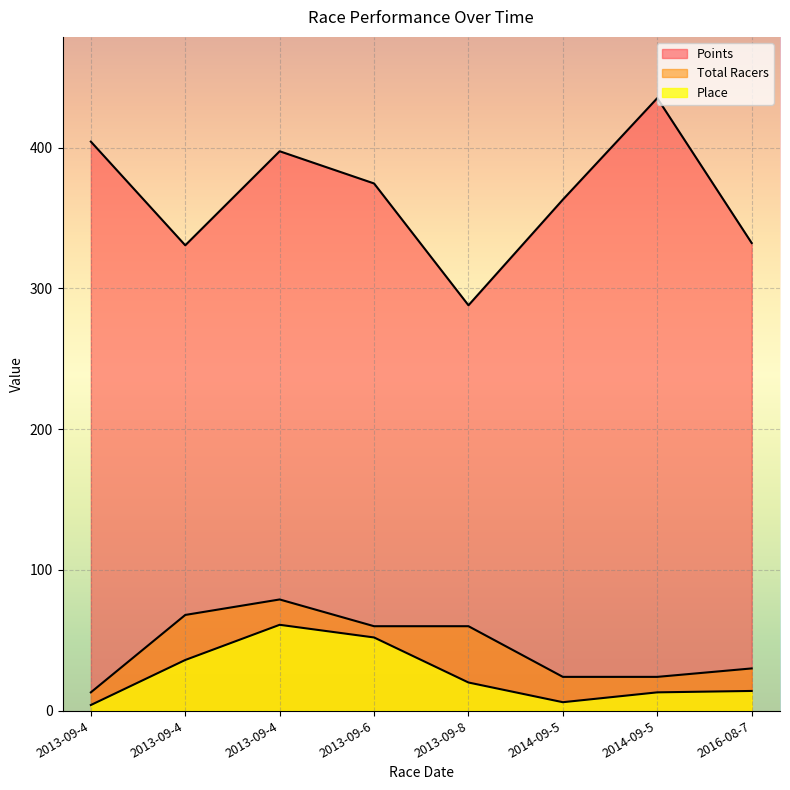

True or false: Points and Place intersect in this chart.

False